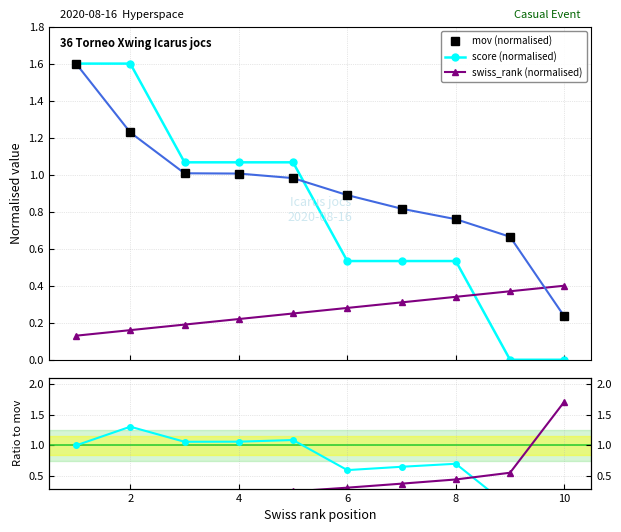

What is the difference between the maximum and minimum values in the score (normalised) series?

1.6